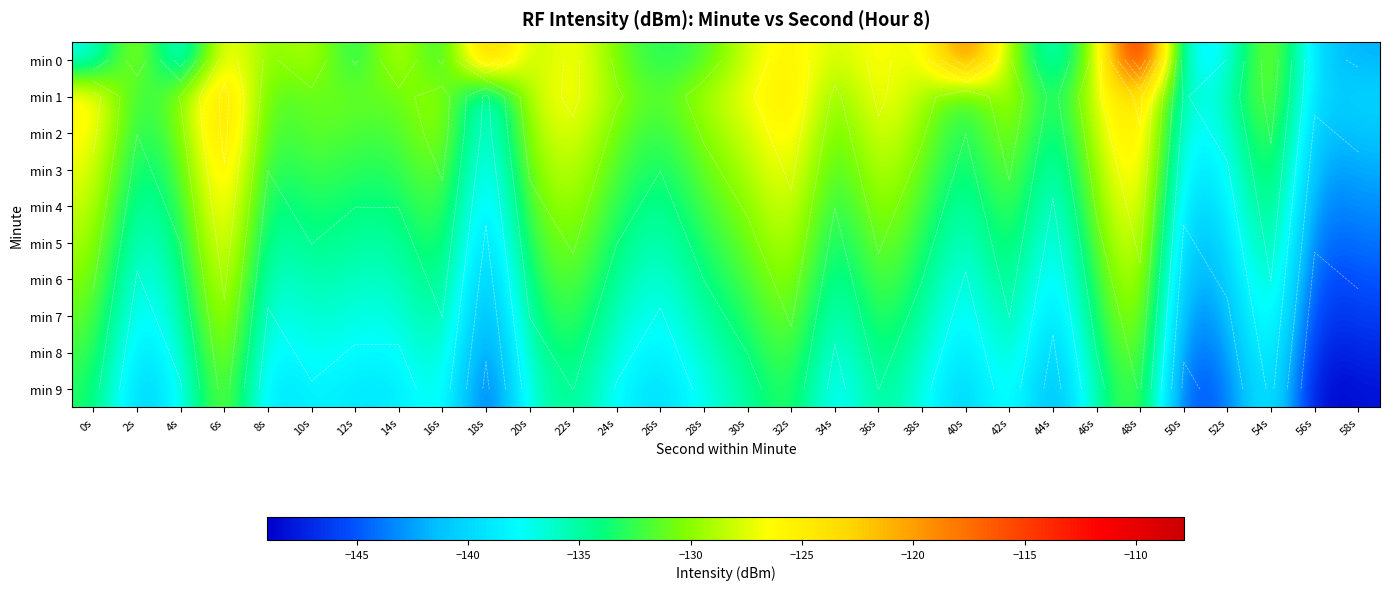

At how many categories does at least one series exceed -125?

5